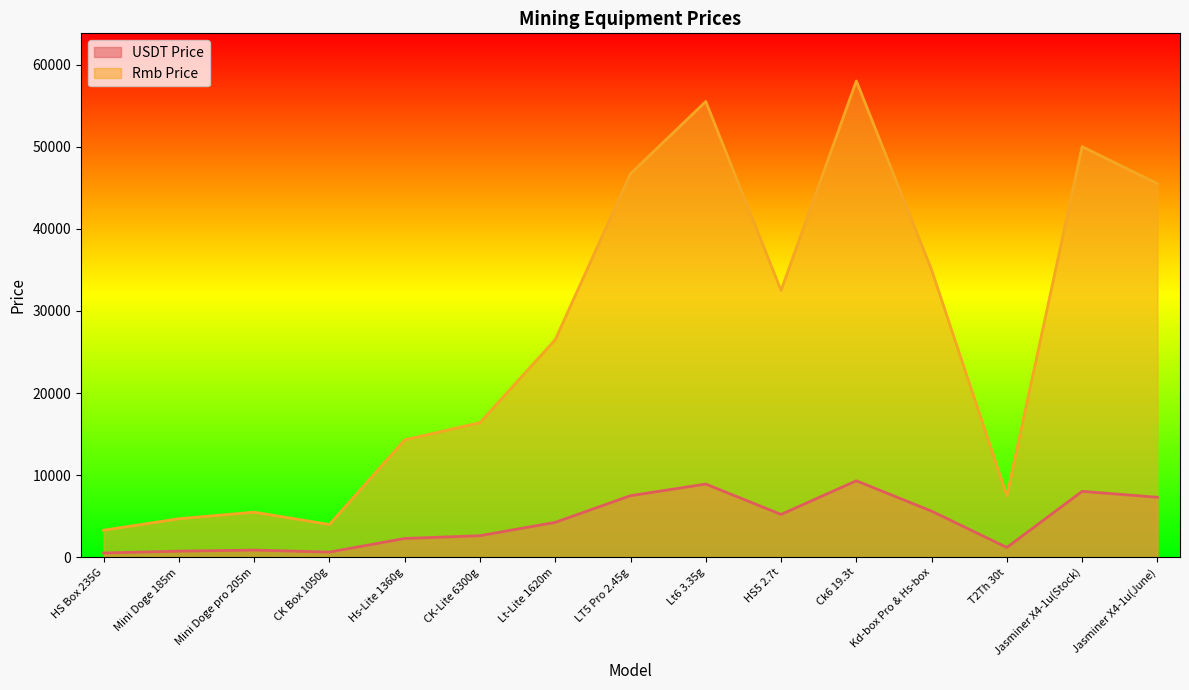

In Rmb Price, how many points are lower than both neighbors (excluding endpoints)?

3